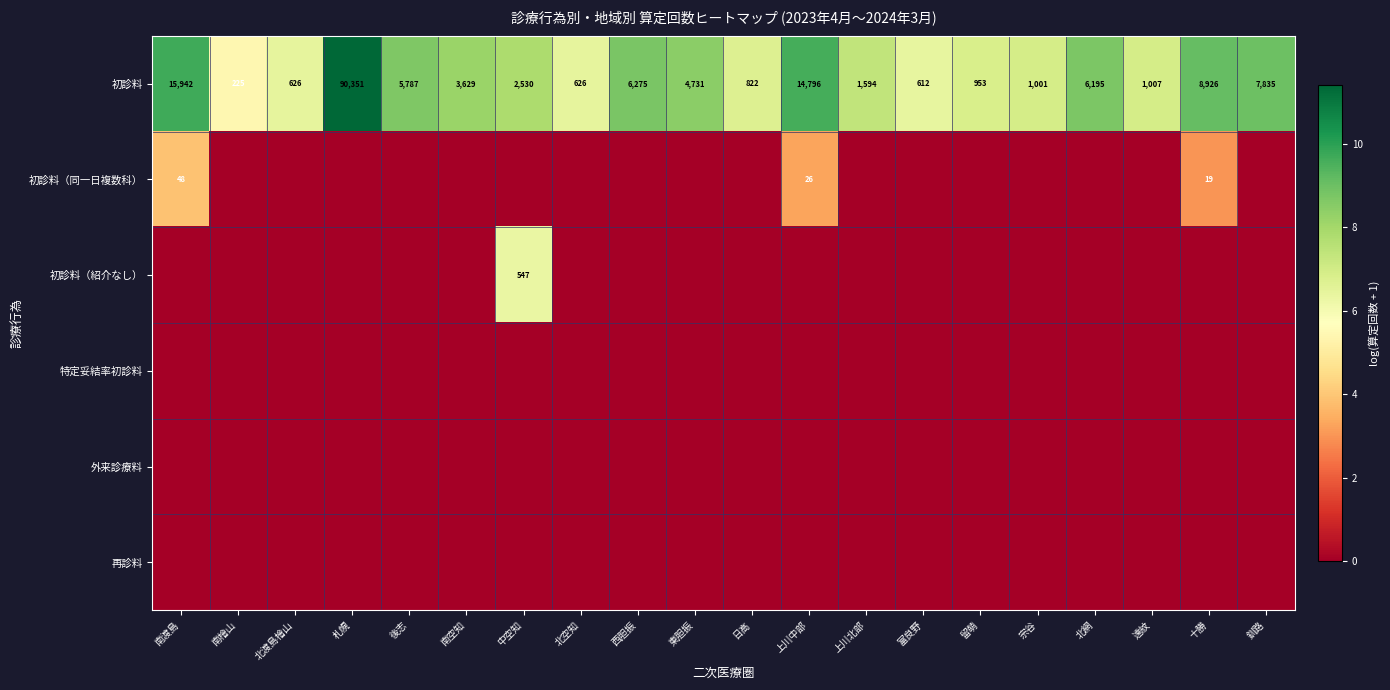

Which category has the lowest value in the 初診料 series?

南檜山